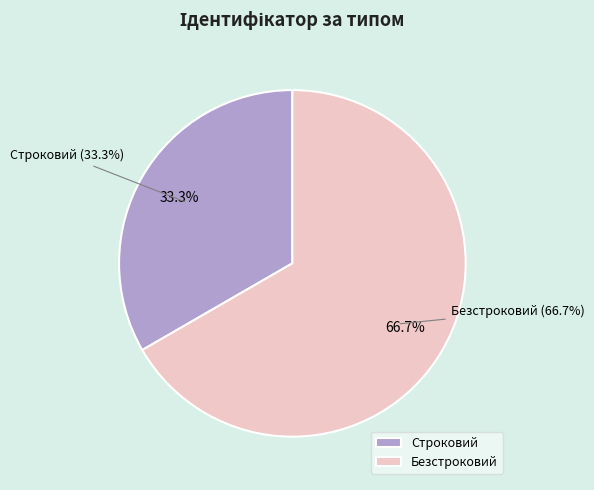

Which category has the smallest portion of the pie?

Строковий